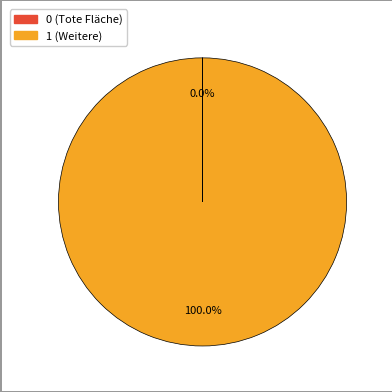

What is the largest slice in the pie chart?

1 (Weitere)